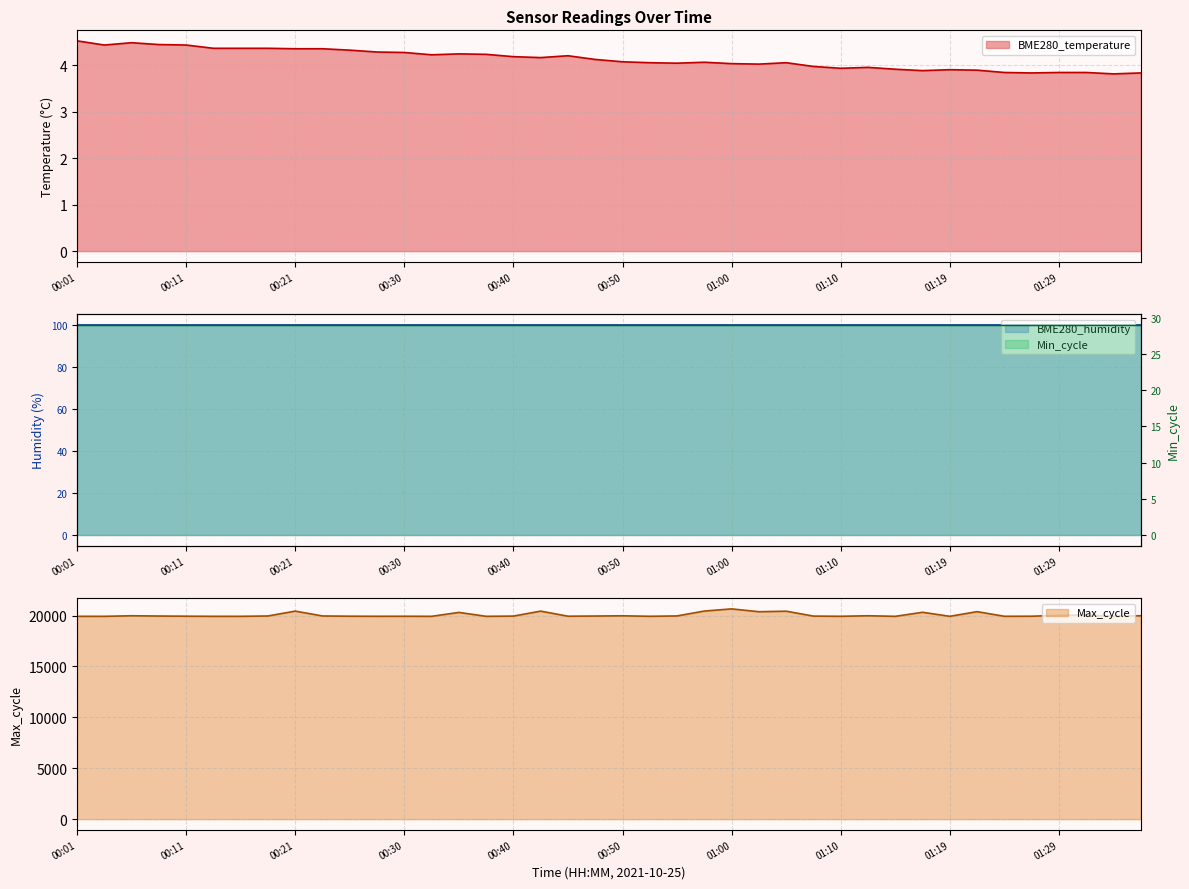

What is the sum of the Max_cycle values at 00:55 and 00:23?

39928.0